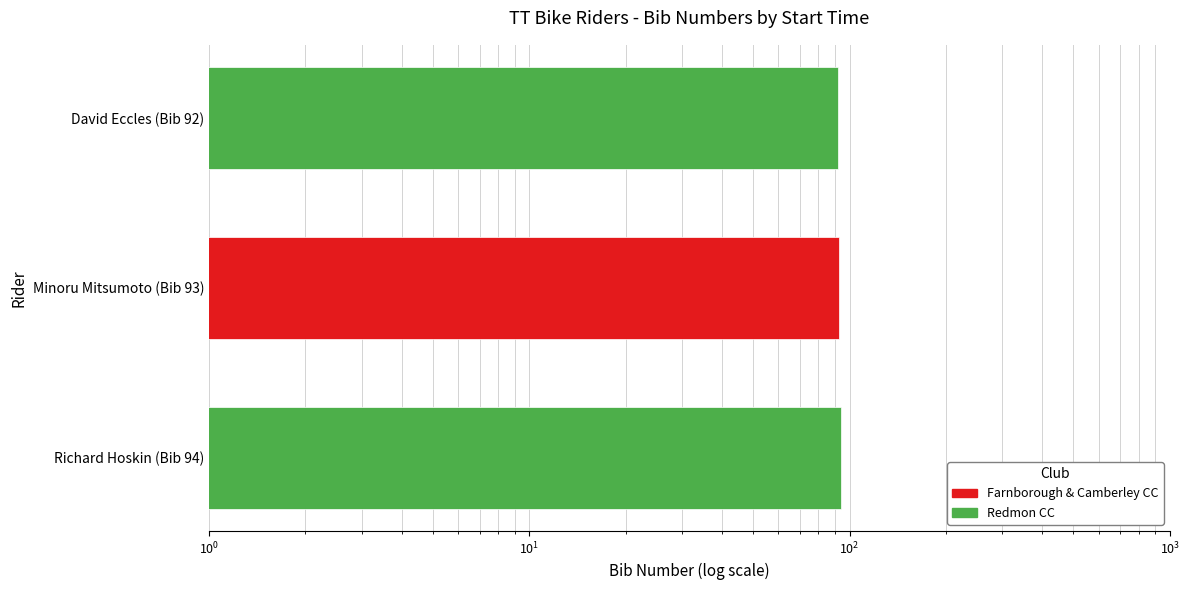

What is the average value?

93